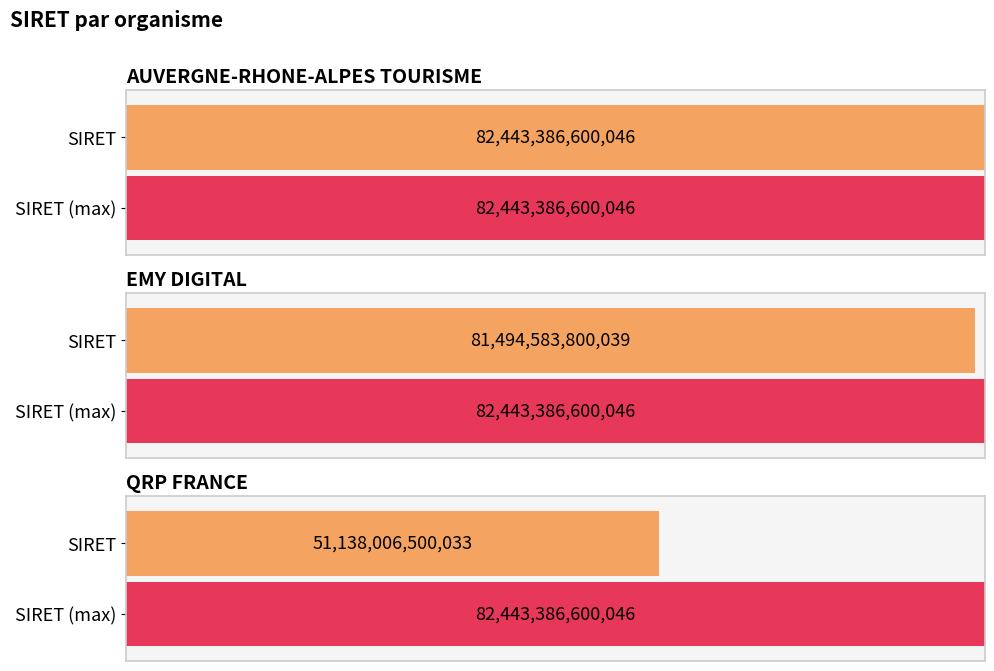

Where is the data nearest to the value 66790696550039?

EMY DIGITAL